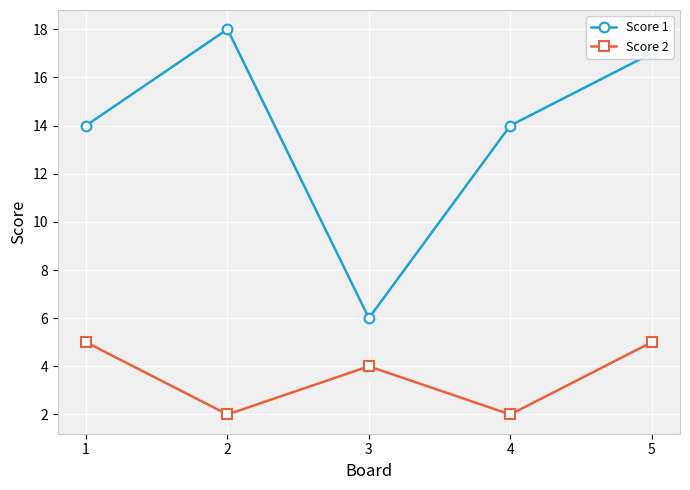

How many categories are shown in the chart?

5